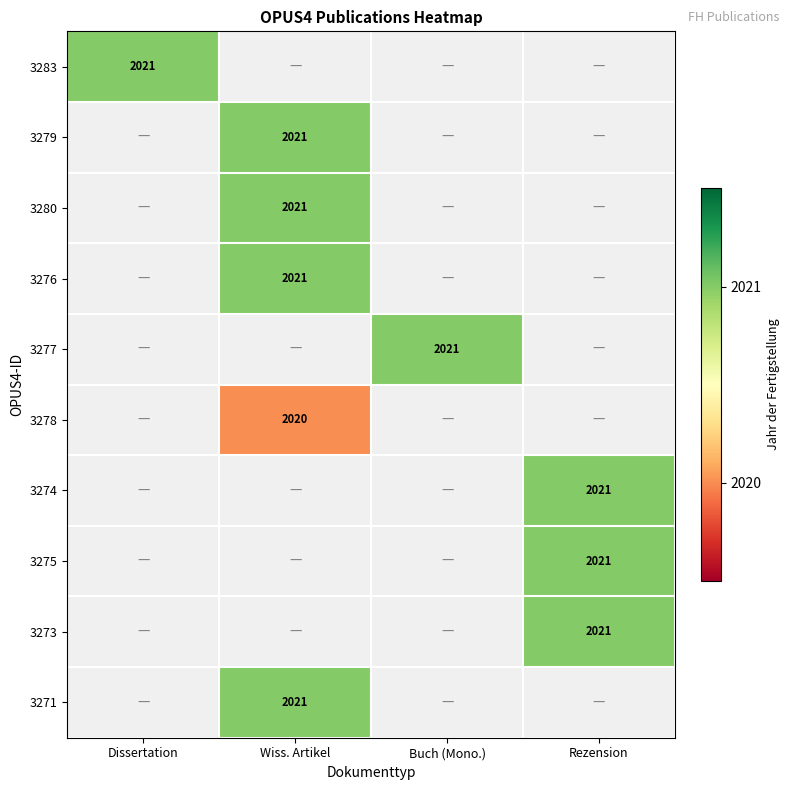

The value of 3274 at Rezension is 2021. True or false?

True